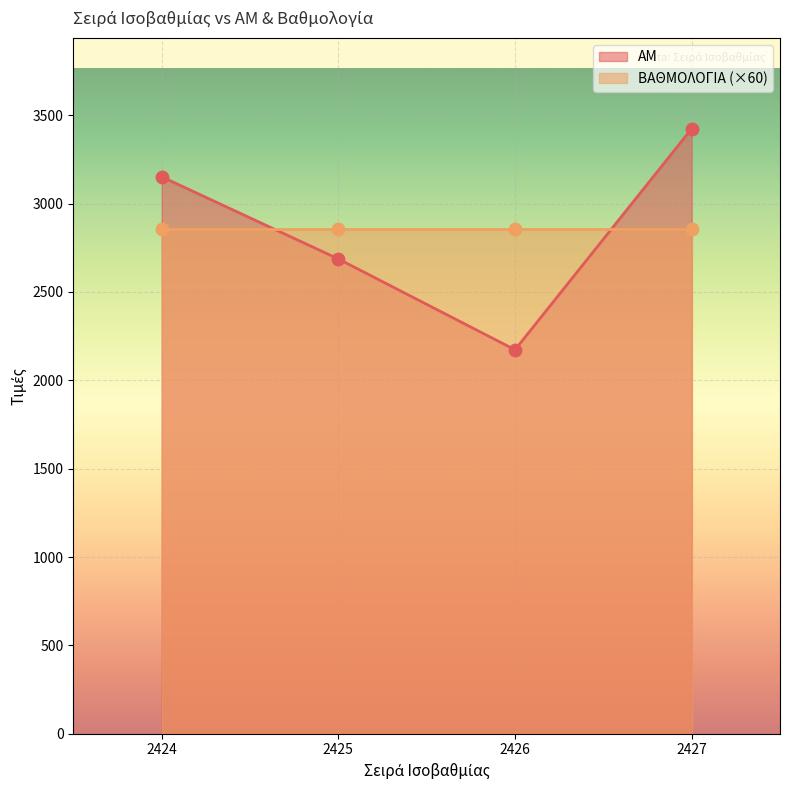

Between 2427 and 2424, which is larger?

2427